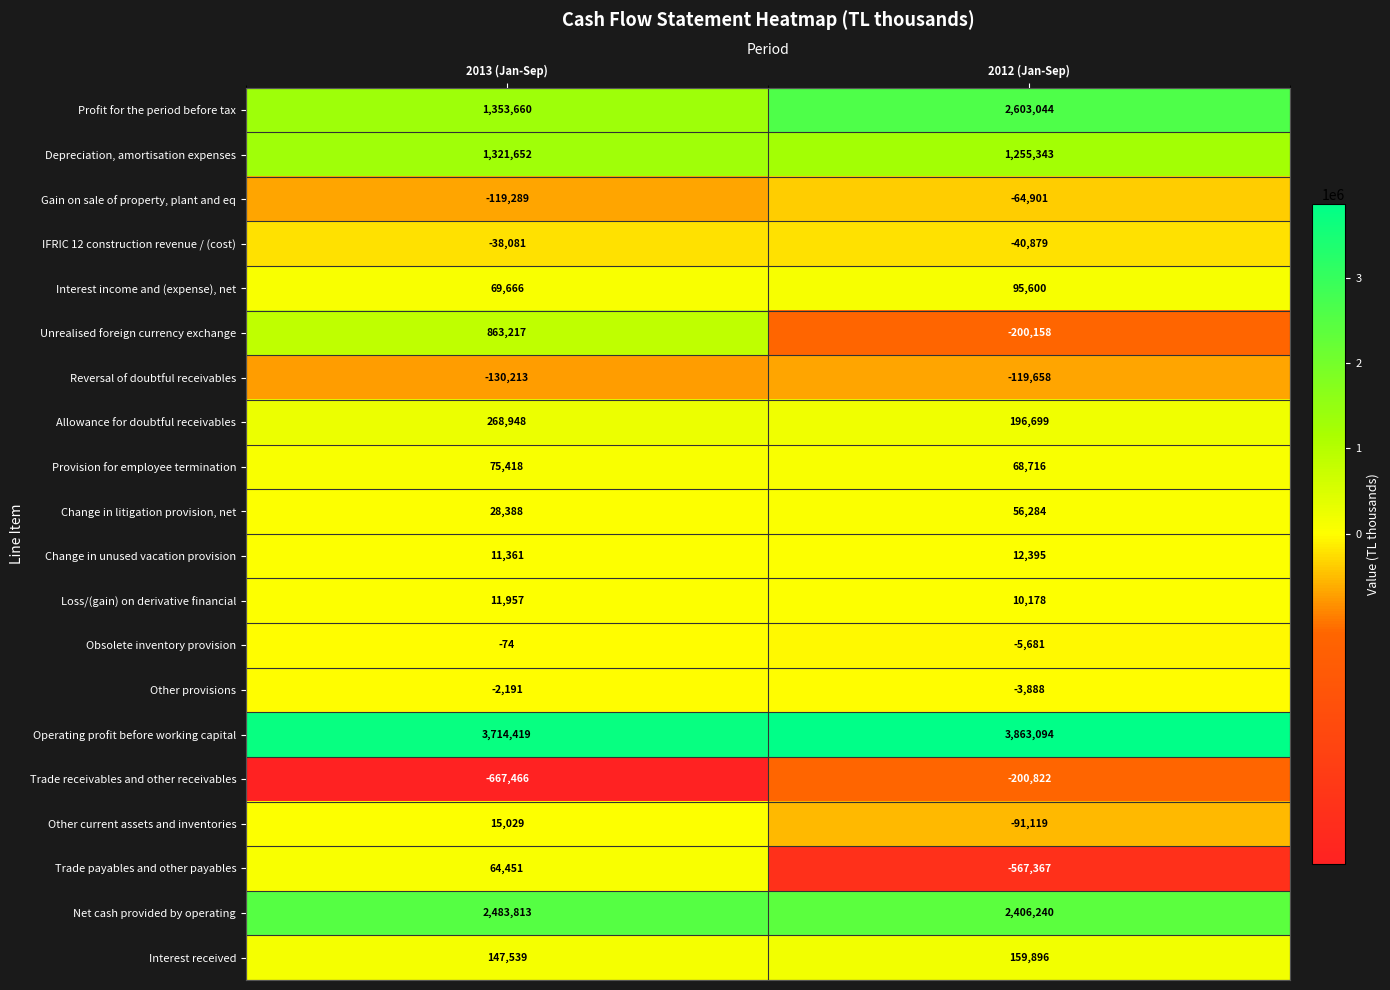

Which series changed the most between 2013 (Jan-Sep) and 2012 (Jan-Sep)?

row_0